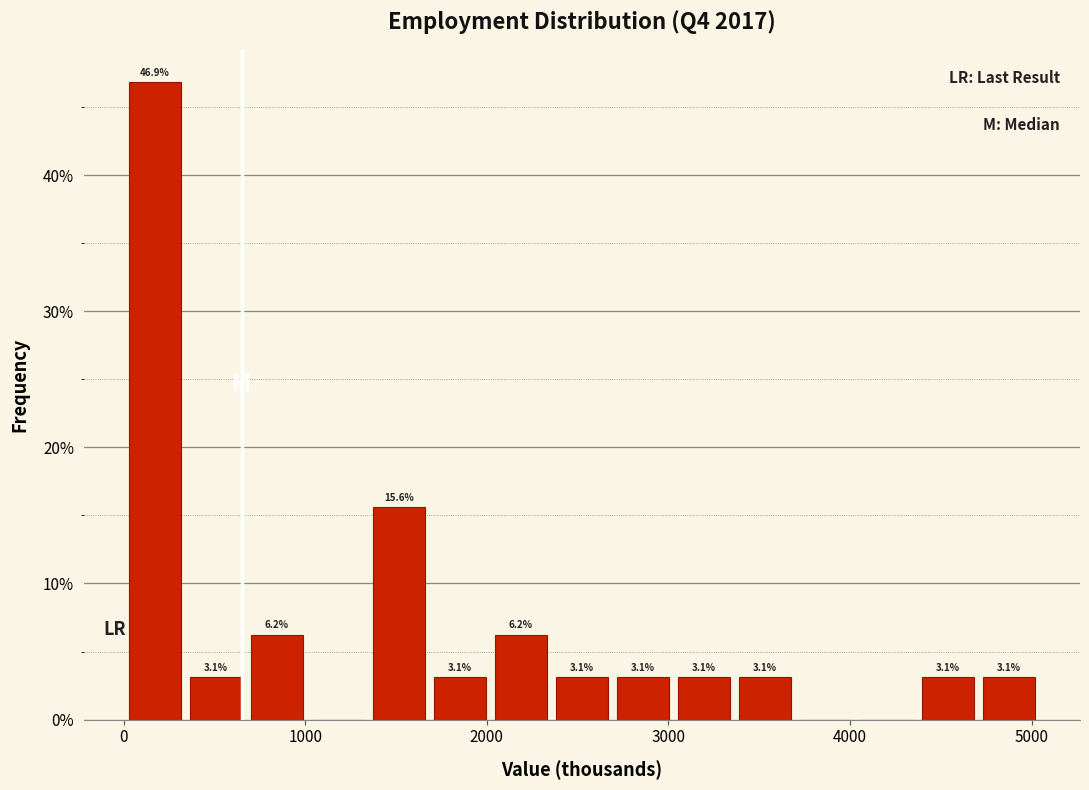

Around what value on the x-axis is the tallest bar? Give the approximate position of its centre, as read against the axis.

200